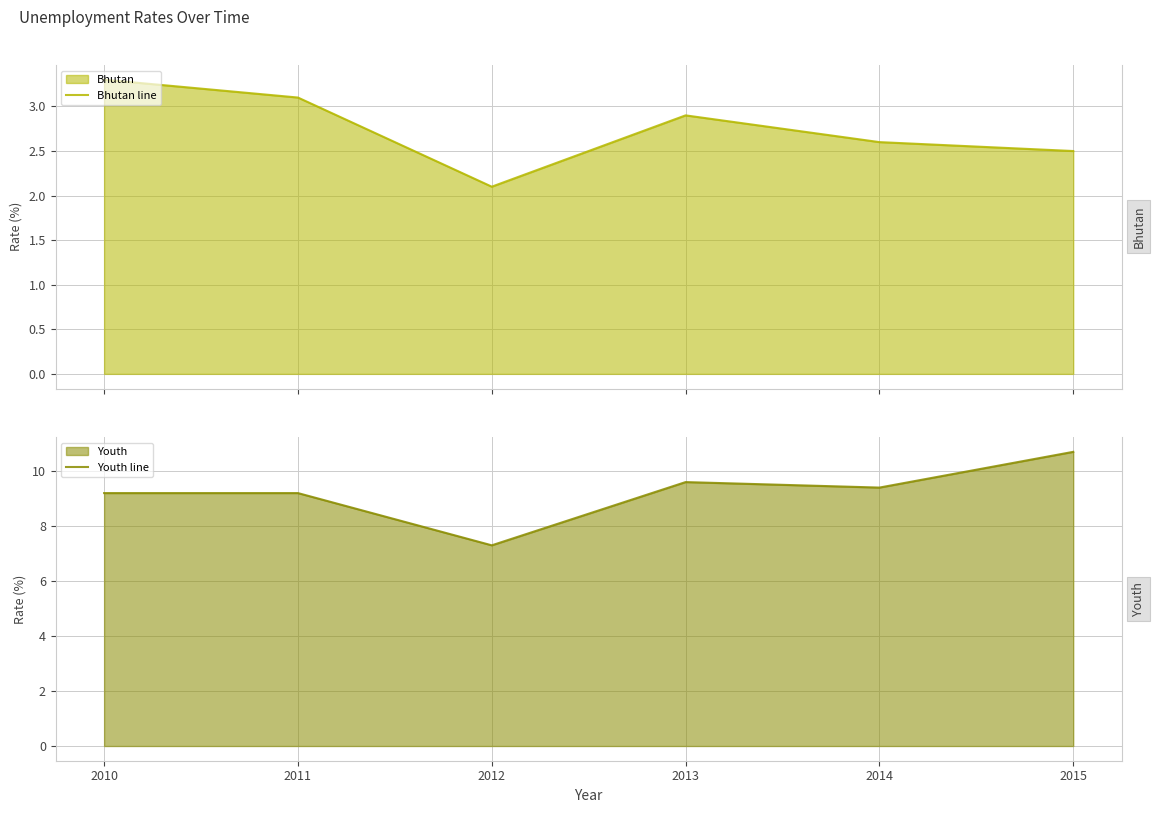

What is the difference between the highest and lowest values at 2012?

5.2